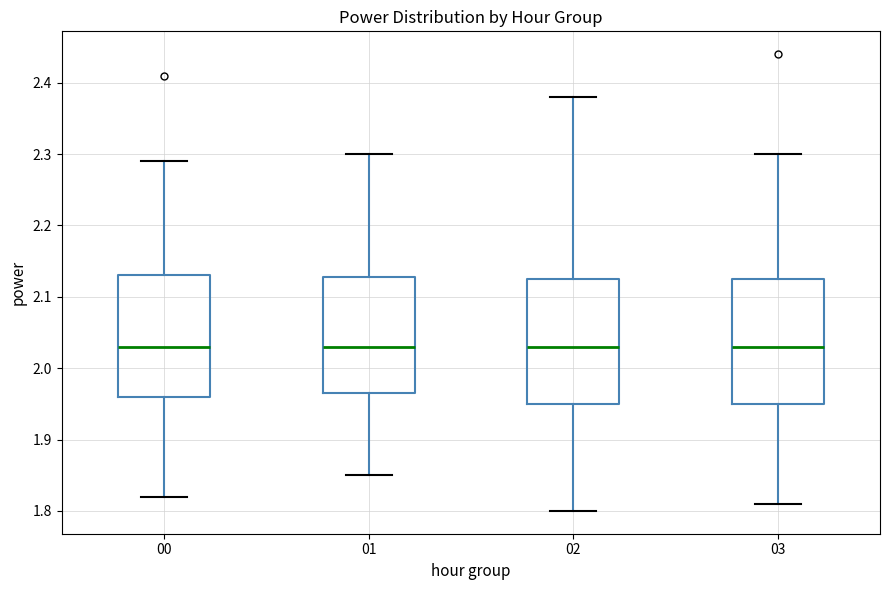

Where does the upper whisker of the box at x = 03 end on the y-axis? The values are not printed on the chart, so give them approximately, as read against the axis.

2.30